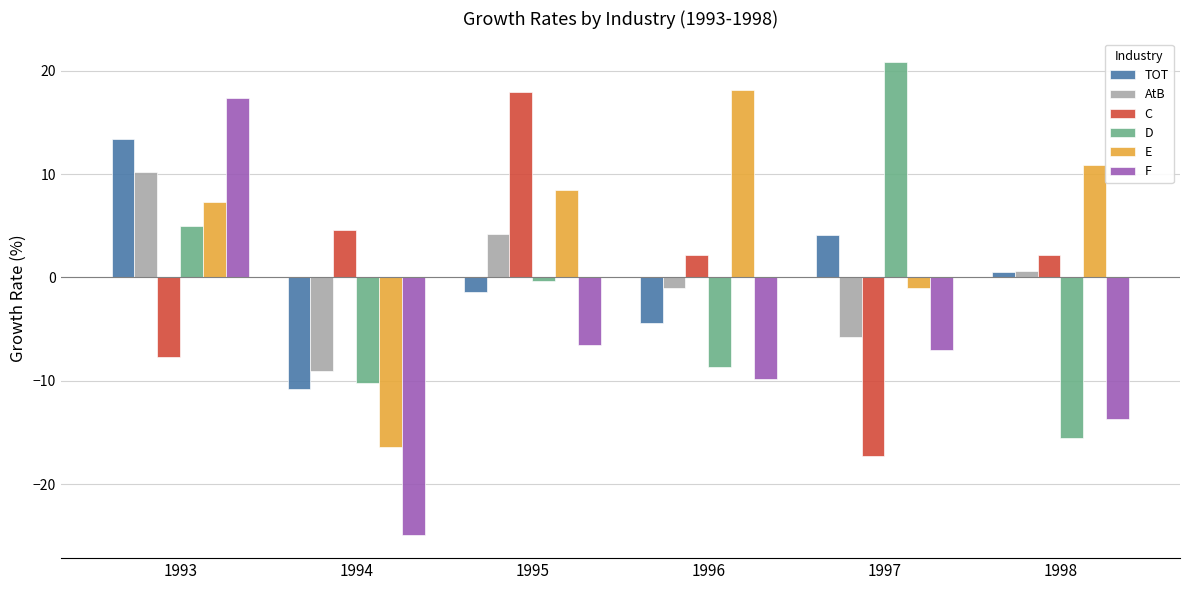

Count the number of data series in this chart.

6